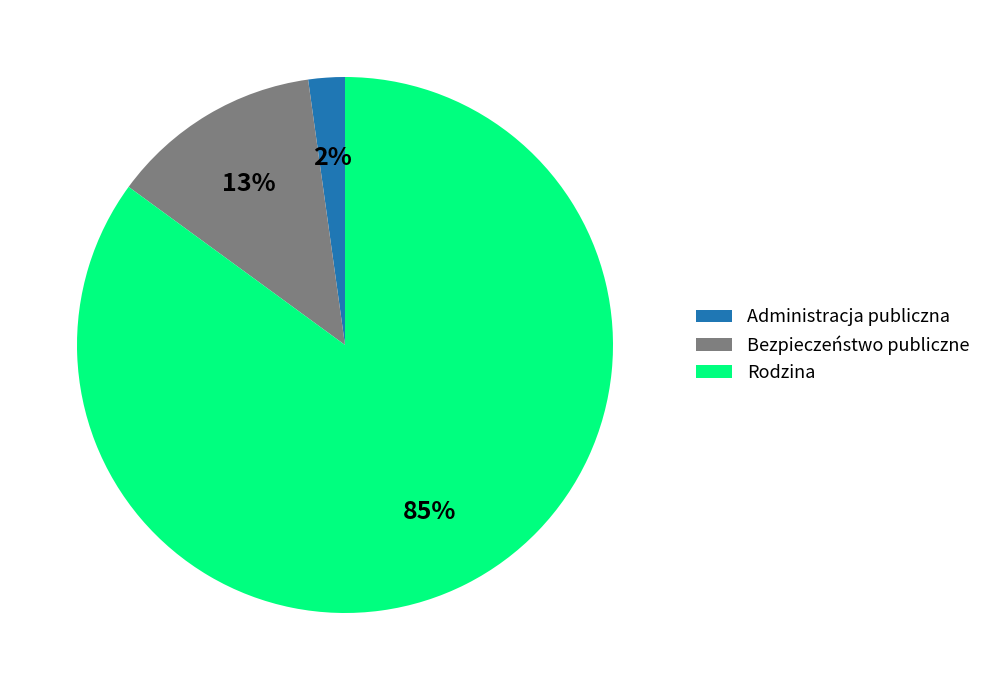

Combined, do Administracja publiczna and Rodzina account for over 50%?

Yes